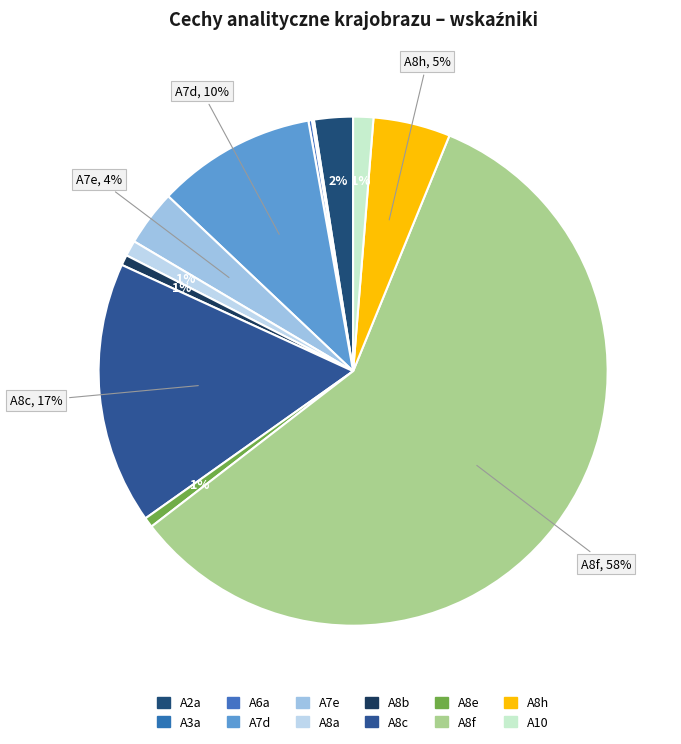

Count the number of slices in the pie.

12